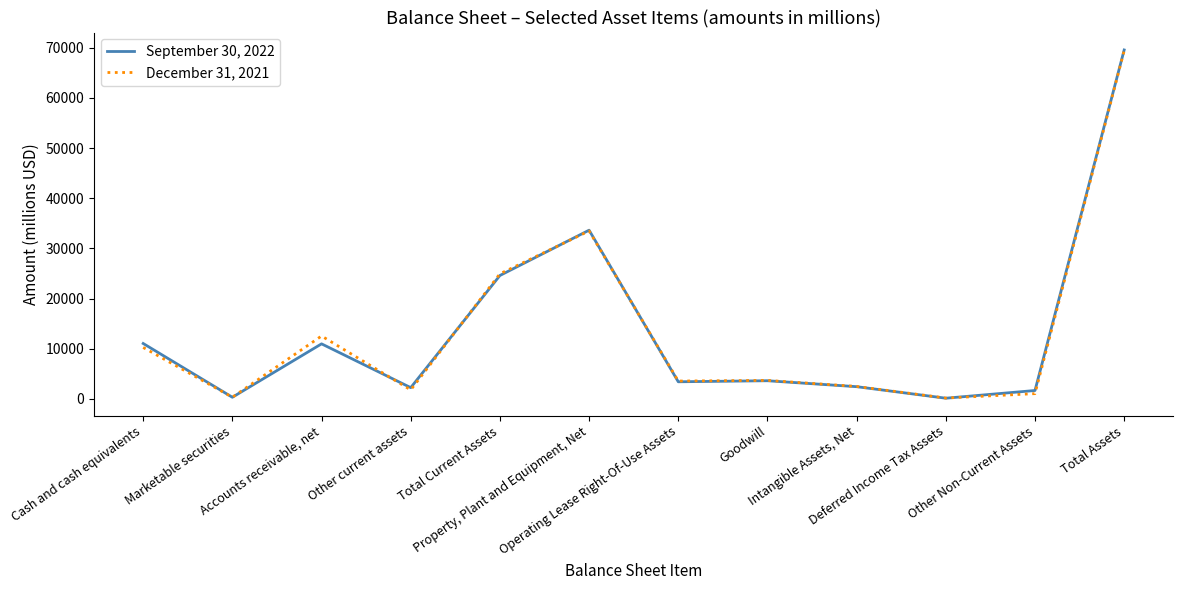

Where is September 30, 2022 nearest to the value 34843?

Property, Plant and Equipment, Net